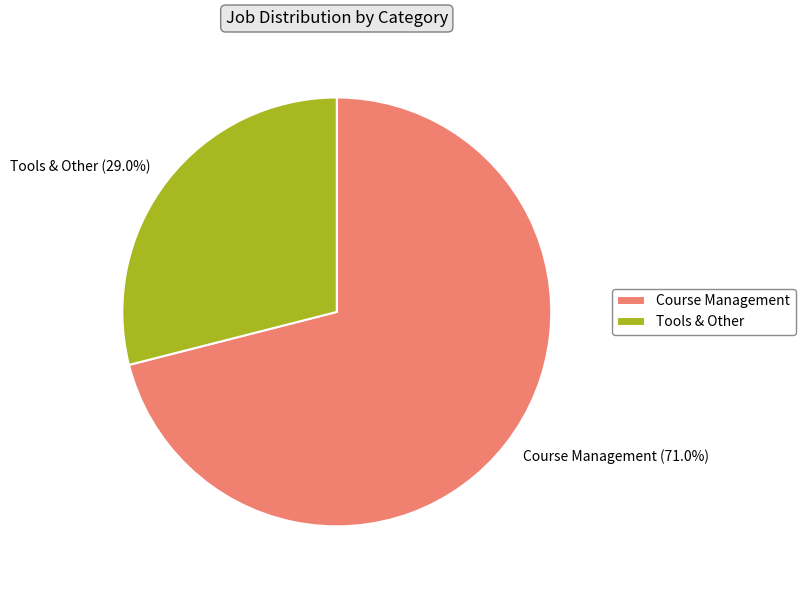

The Tools & Other slice represents 20% of the pie. True or false?

False